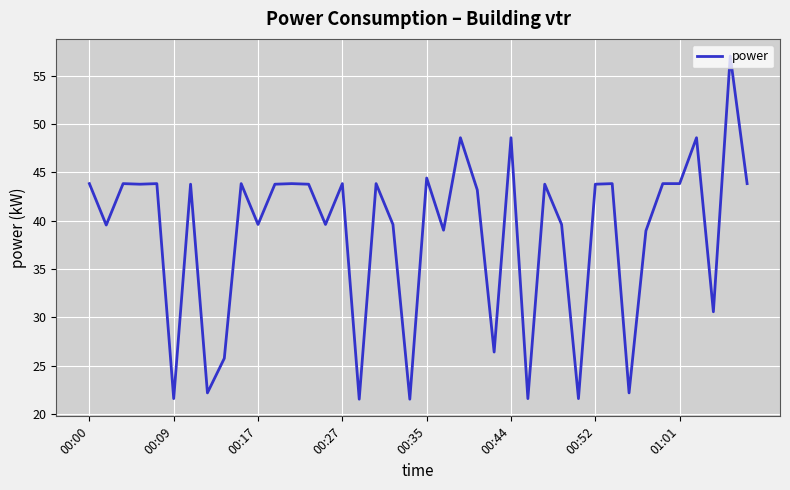

What is the minimum value shown in the chart?

21.6